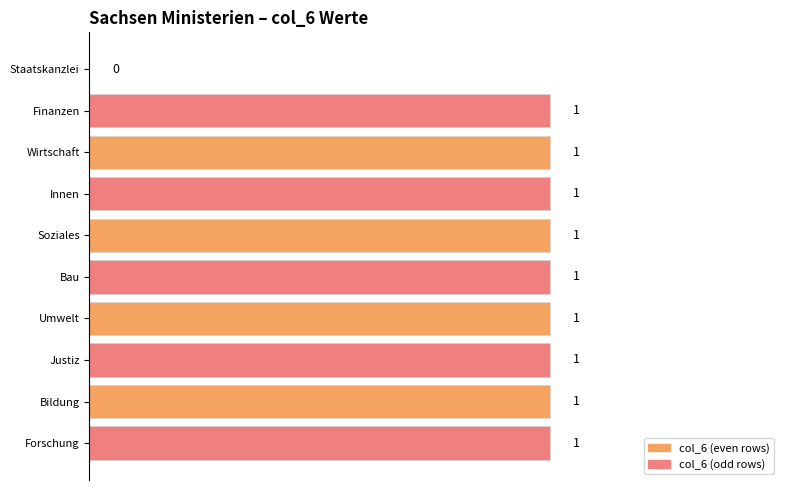

What is the average value?

1